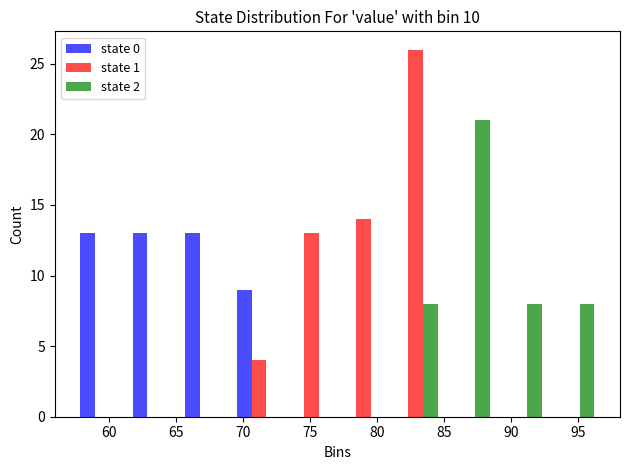

Reading left to right, list every range on the x-axis with the height of the bar of each series over it. Neither the bar edges nor the heights are printed on the chart, so give them approximately, as read against the axes.

57.5 to 61.5: state 0=13	state 1=0	state 2=0
61.5 to 65.5: state 0=13	state 1=0	state 2=0
65.5 to 69.5: state 0=13	state 1=0	state 2=0
69.5 to 73.0: state 0=9	state 1=4	state 2=0
73.0 to 77.0: state 0=0	state 1=13	state 2=0
77.0 to 81.0: state 0=0	state 1=14	state 2=0
81.0 to 85.0: state 0=0	state 1=26	state 2=8
85.0 to 88.5: state 0=0	state 1=0	state 2=21
88.5 to 92.5: state 0=0	state 1=0	state 2=8
92.5 to 96.5: state 0=0	state 1=0	state 2=8